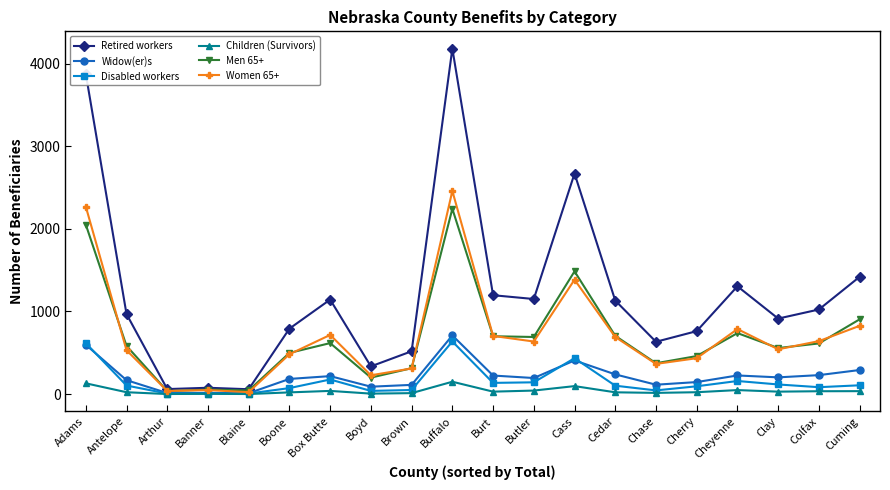

Which series has the largest total across all categories?

Retired workers